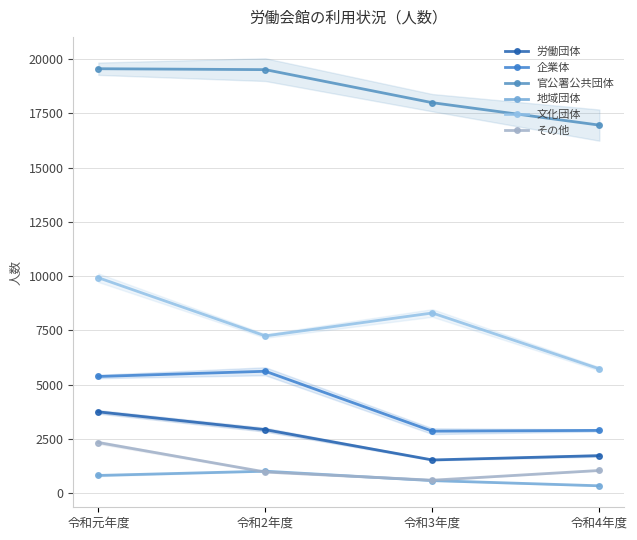

What is the label of the 4th point from the left?

令和4年度